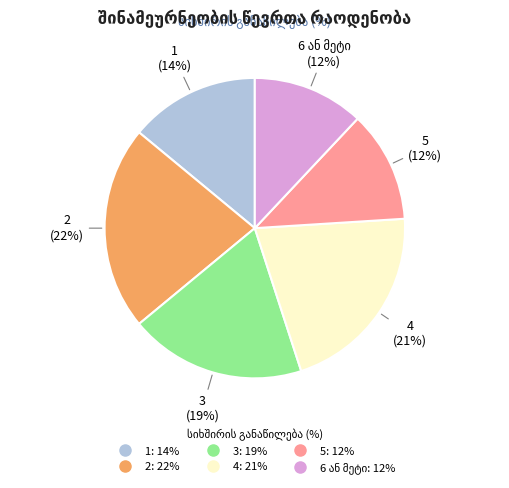

Is it true that 4 is 34% of the pie?

False